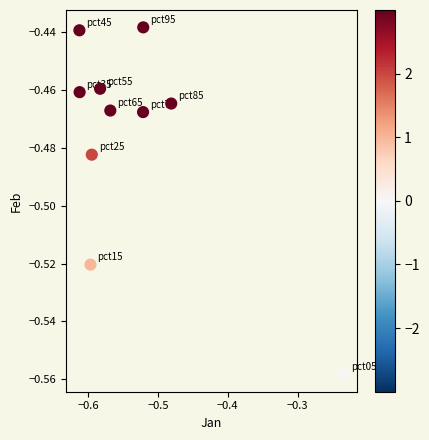

What is the range of X values (max minus min)?

0.4